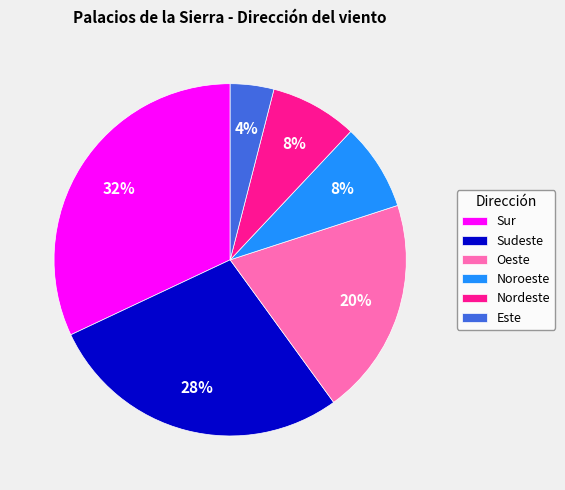

What is the ratio of the value at Oeste to the value at Noroeste?

2.5